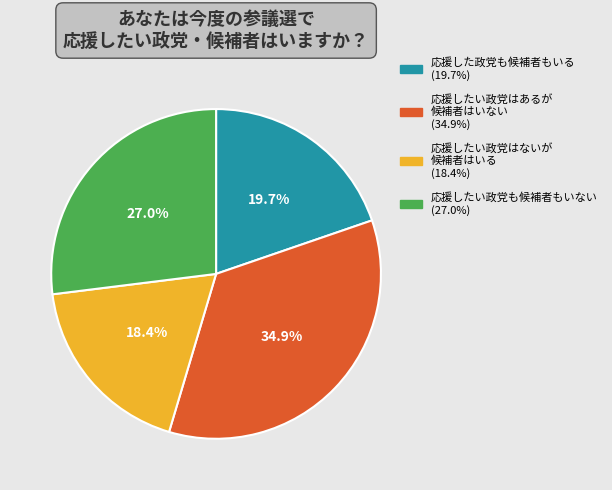

To the nearest percent, what is the average slice percentage?

25%